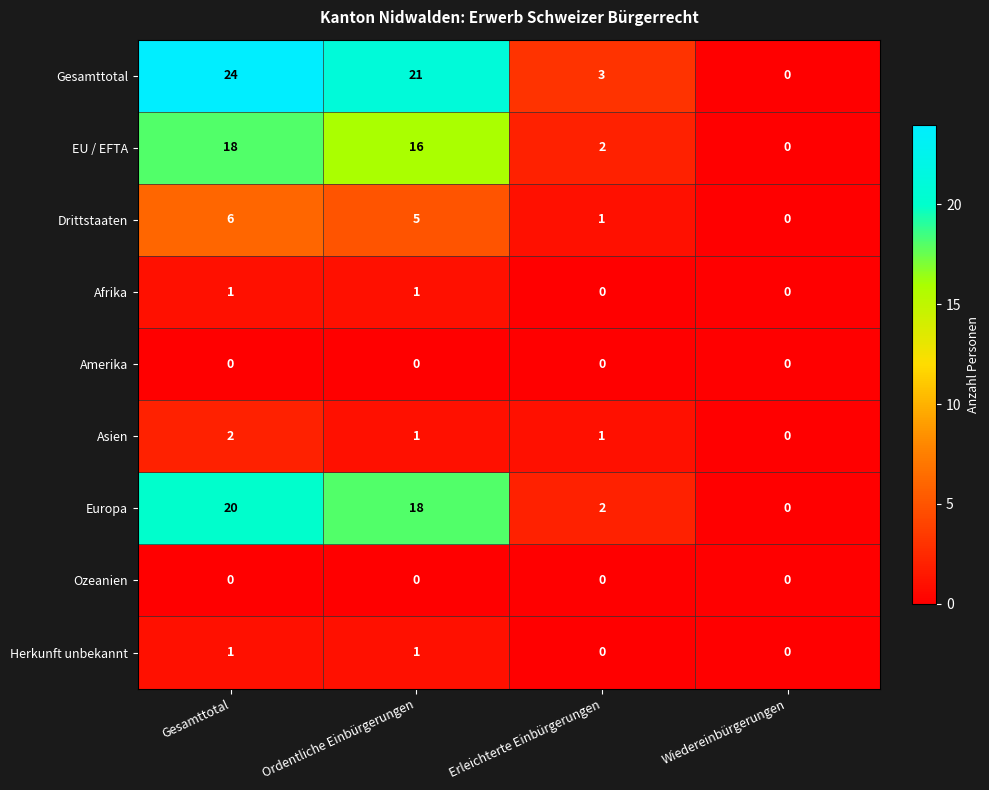

True or false: Amerika has a value of 0 at Gesamttotal.

True